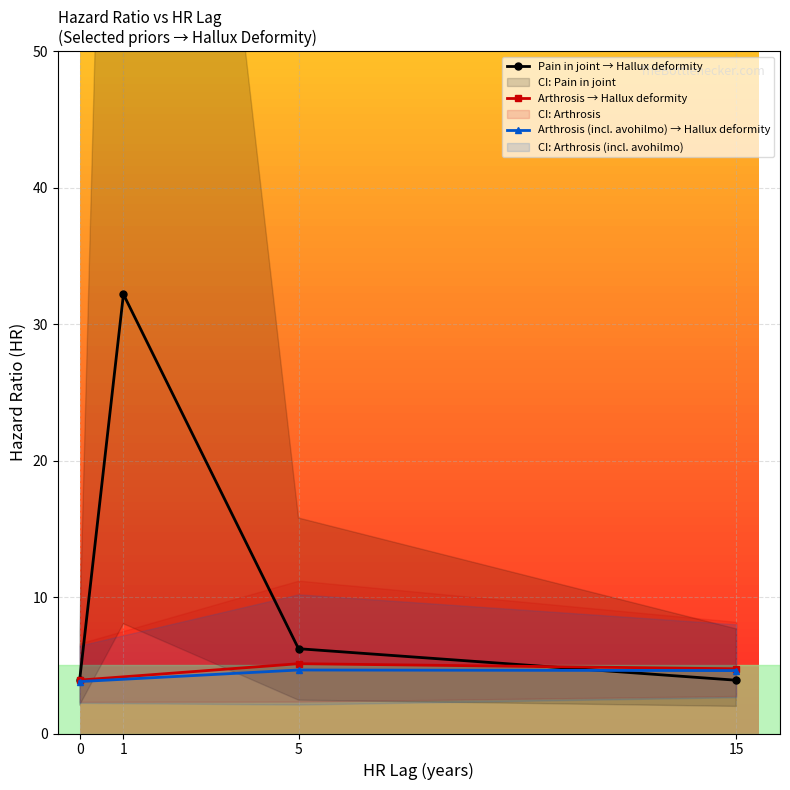

What is the value of the Arthrosis → Hallux deformity point at the 2nd from the left?

5.1